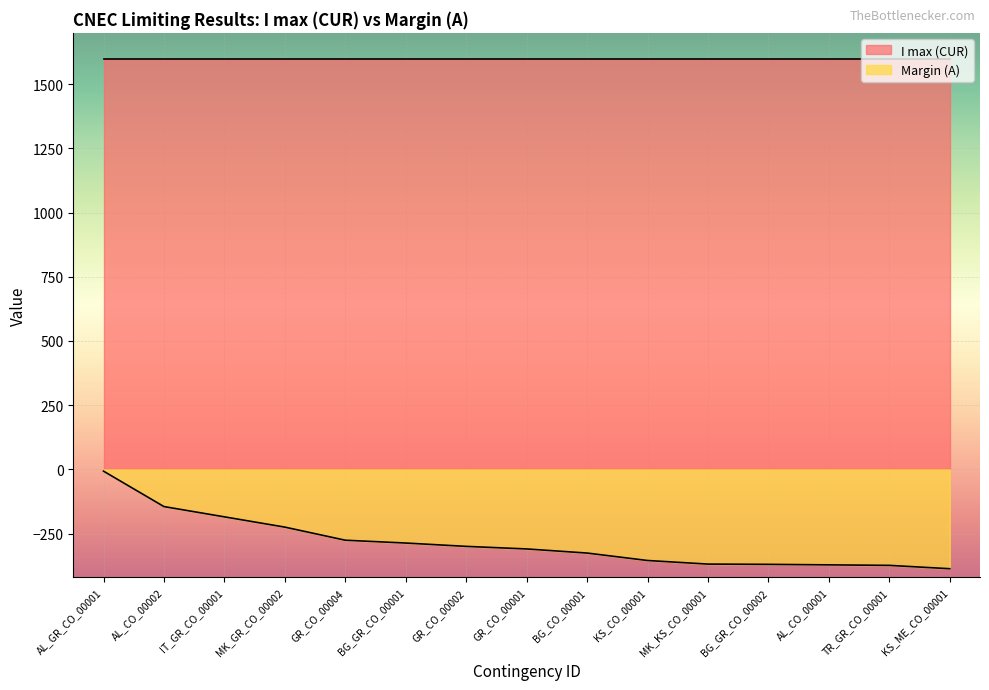

Reading left to right, list all the values displayed in this chart.

AL_GR_CO_00001=-7	AL_CO_00002=-145	IT_GR_CO_00001=-185	MK_GR_CO_00002=-225	GR_CO_00004=-276	BG_GR_CO_00001=-287	GR_CO_00002=-300	GR_CO_00001=-310	BG_CO_00001=-326	KS_CO_00001=-355	MK_KS_CO_00001=-369	BG_GR_CO_00002=-370	AL_CO_00001=-372	TR_GR_CO_00001=-374	KS_ME_CO_00001=-387